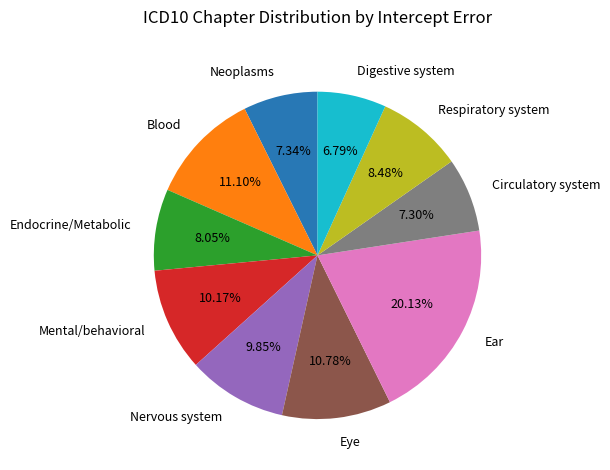

To the nearest percent, what portion does Mental/behavioral represent?

10%